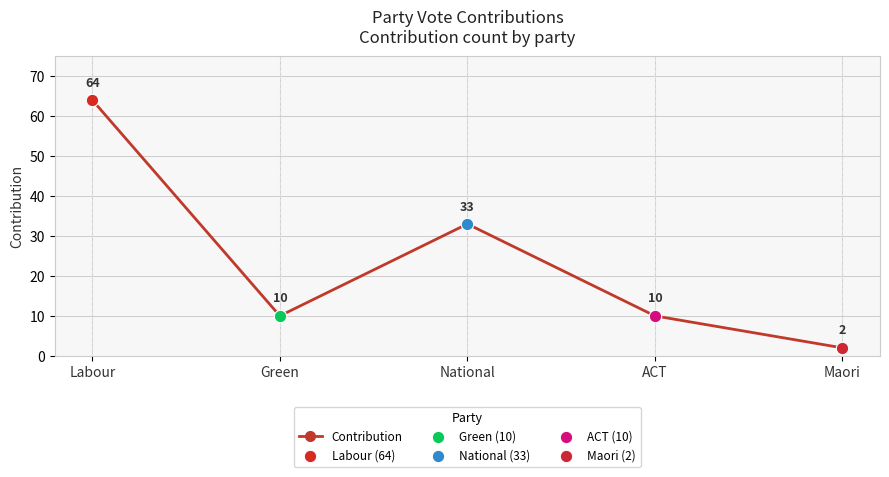

What is the change in value from Labour to Green?

-54